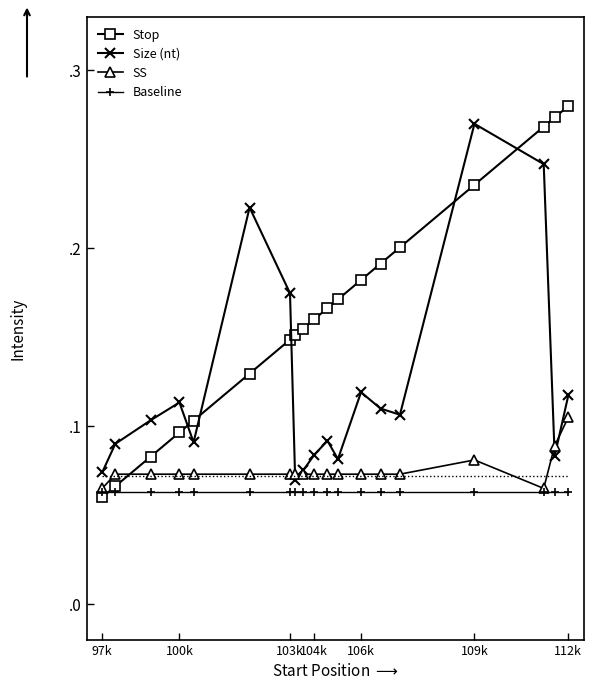

Which series has the largest total across all categories?

Stop